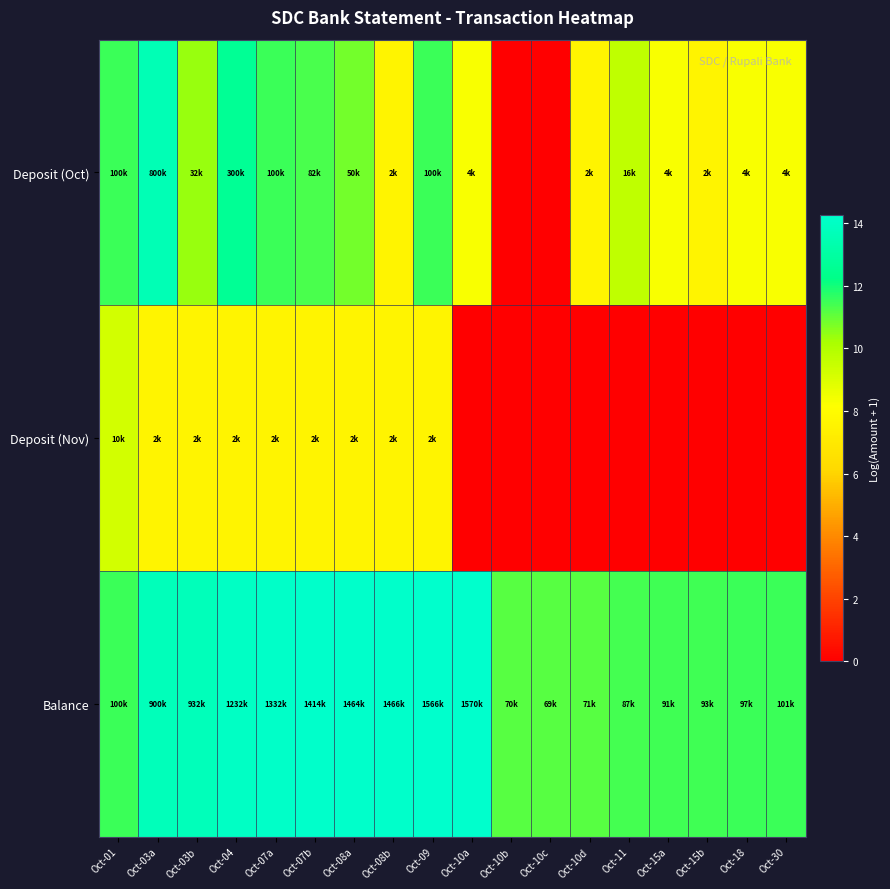

Rank the series by their maximum value, from highest to lowest.

Balance, Deposit (Oct), Deposit (Nov)